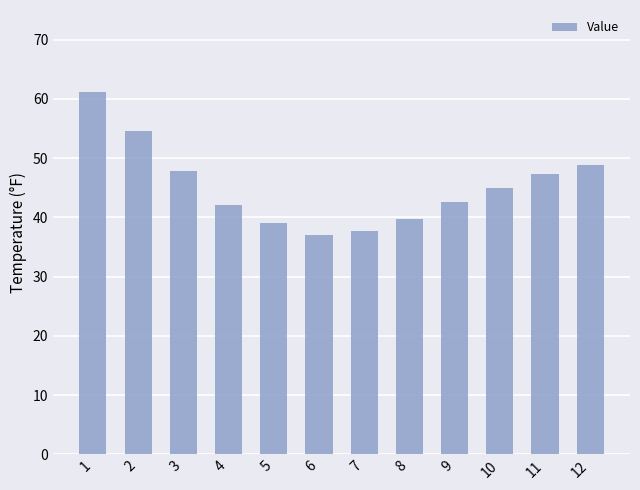

What is the sum of all values?

542.7